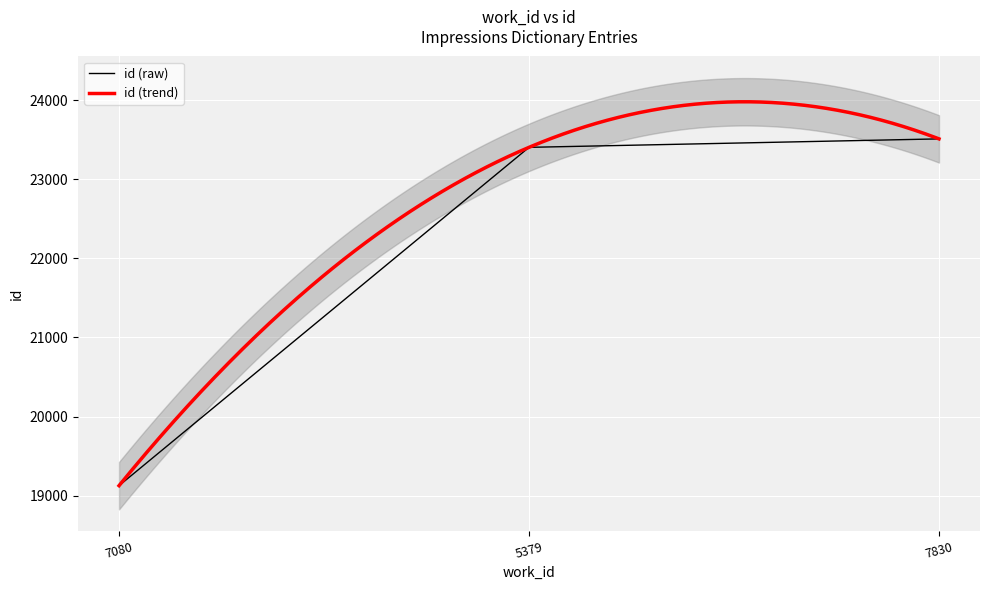

Reading right to left, list all the values displayed in this chart.

23512	23405	19125